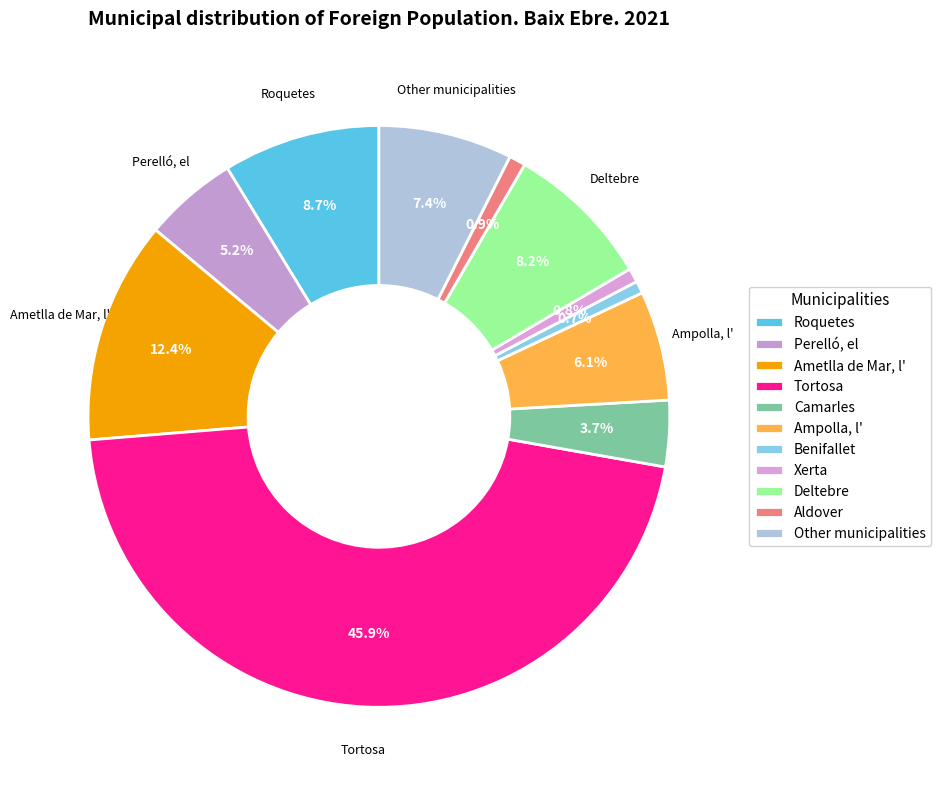

Does Aldover represent more than half of the total?

No